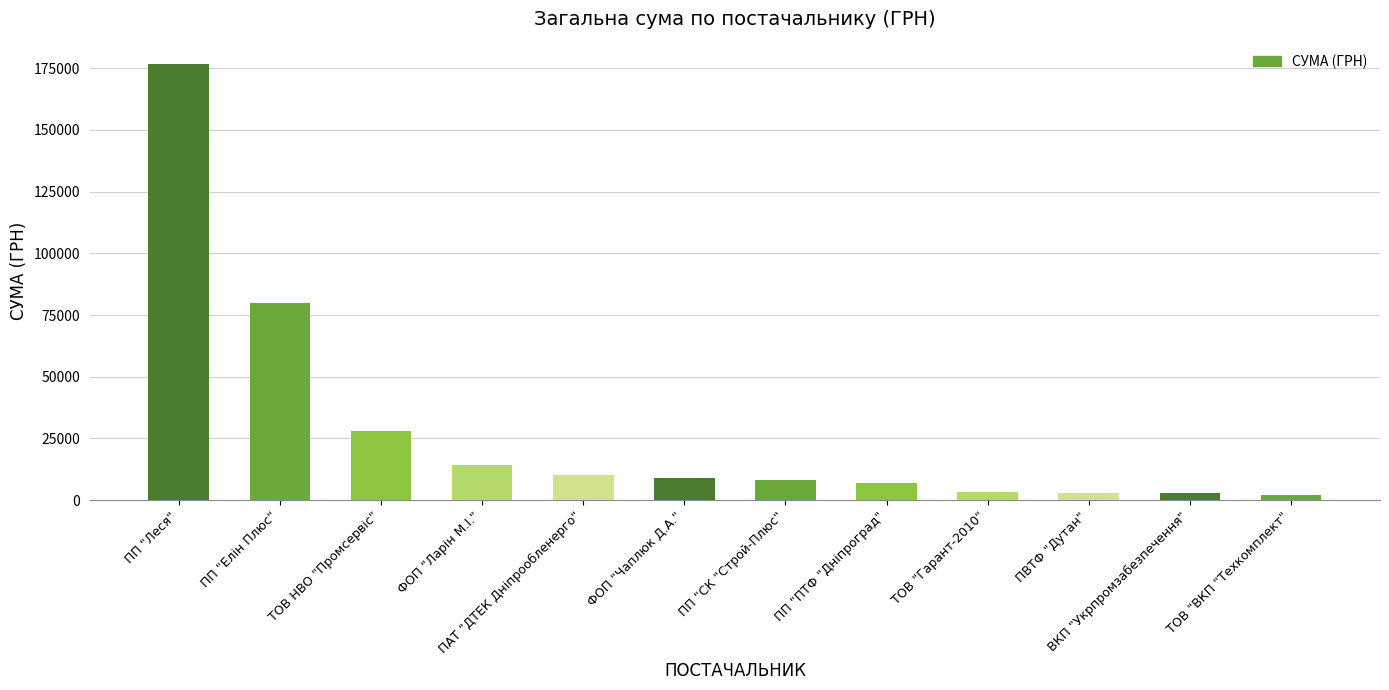

What is the maximum value shown in the chart?

176898.6